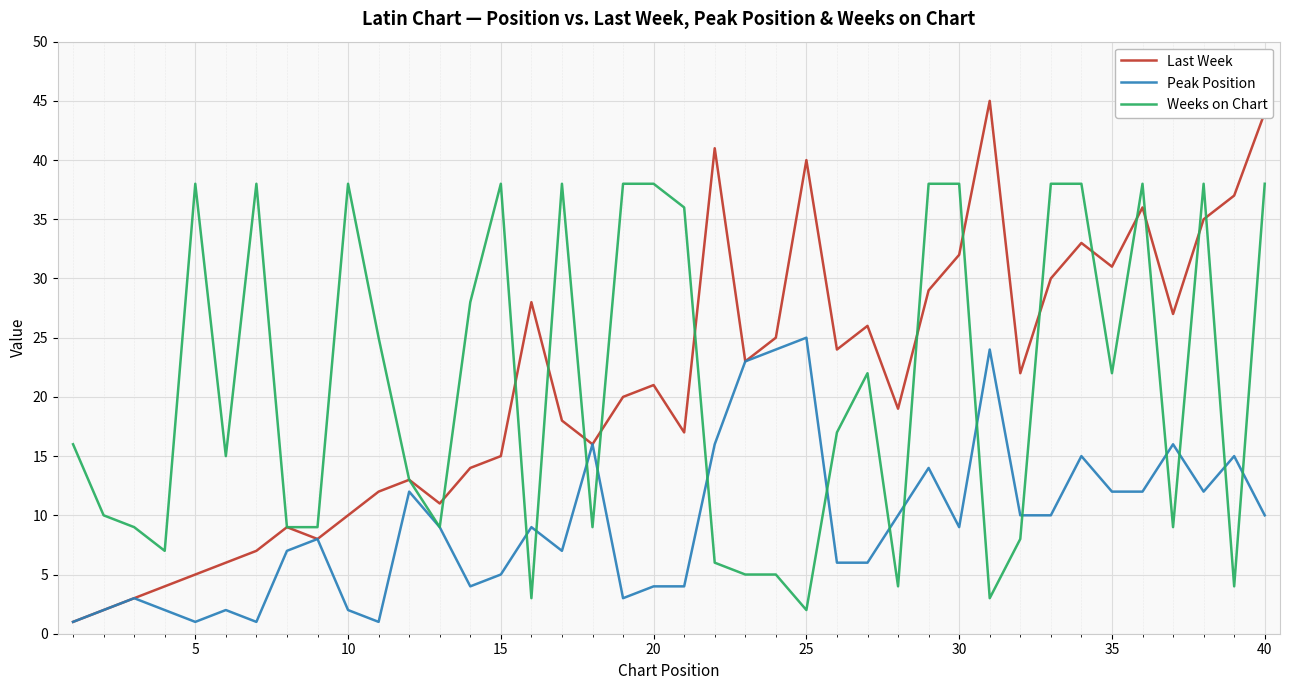

What is the maximum value for Weeks on Chart?

38